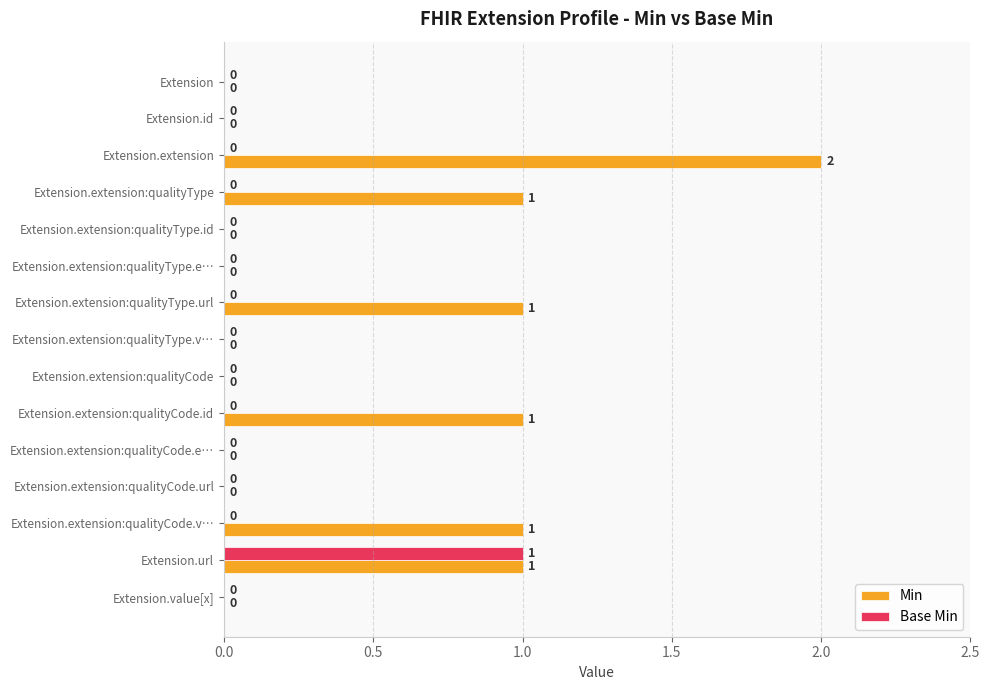

At which label does Base Min reach its peak?

Extension.url